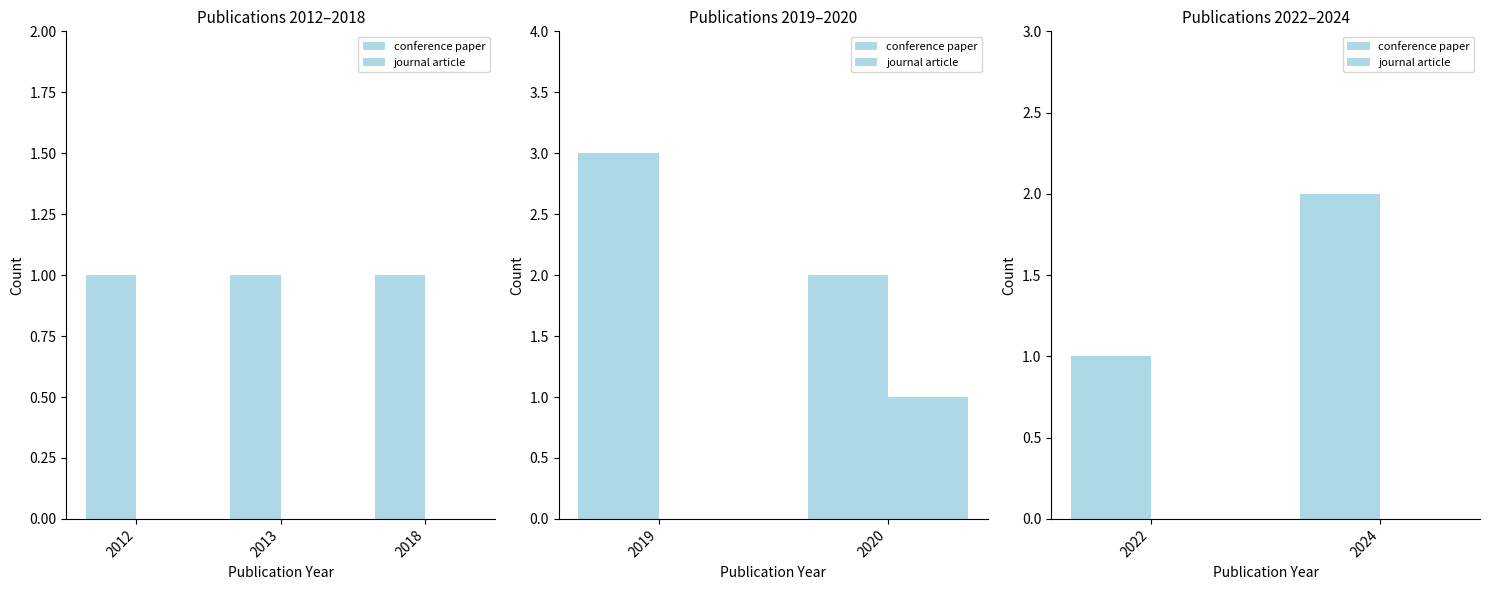

The value of journal article at 2022 is 0. True or false?

True